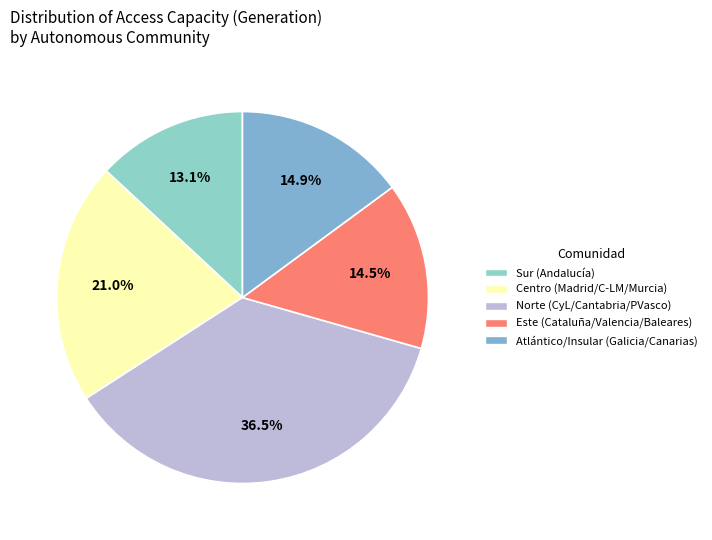

Count the number of slices in the pie.

5